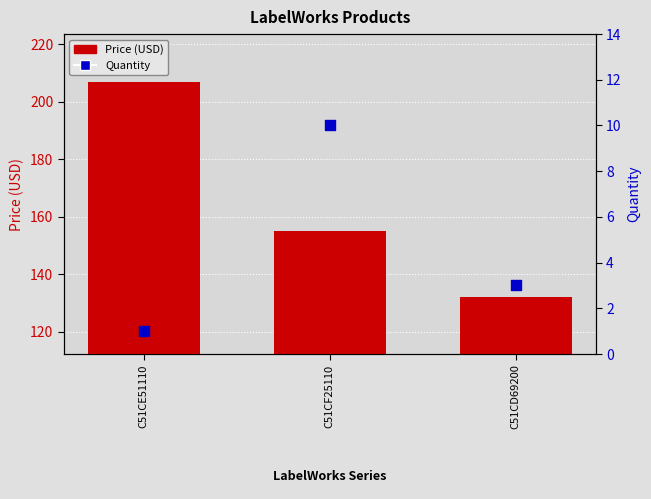

What are all the series names shown in the legend?

Price (USD), Quantity